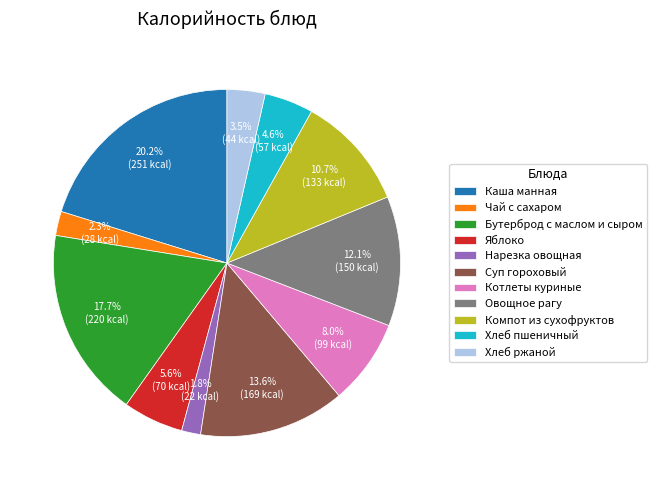

Approximately how many times larger is the value at Яблоко compared to Овощное рагу?

0.5